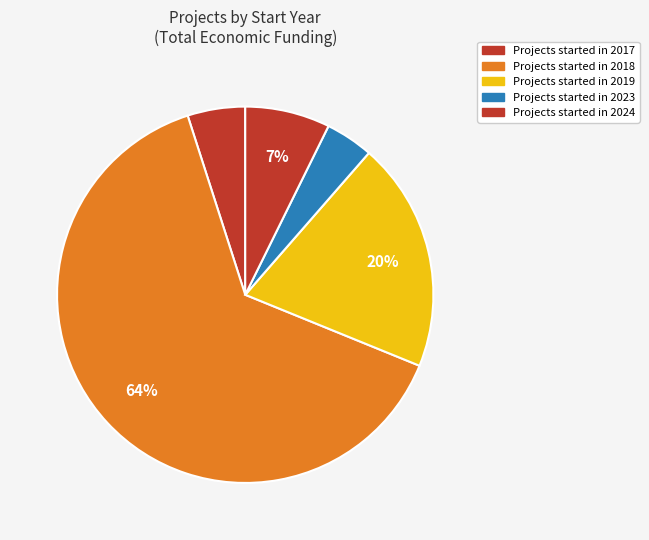

How many slices are in this pie chart?

5